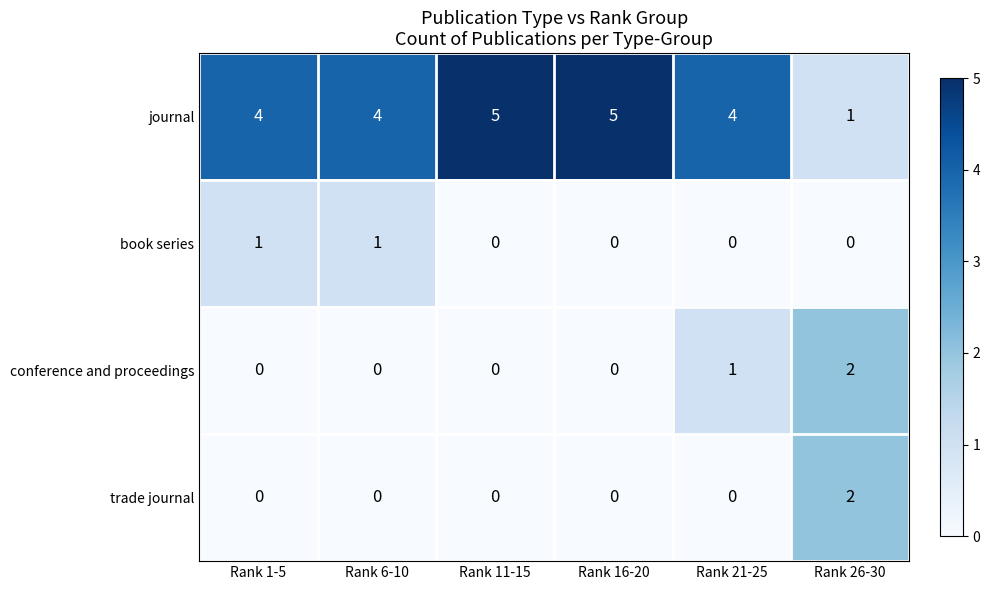

What is the total value across all series at Rank 11-15?

5